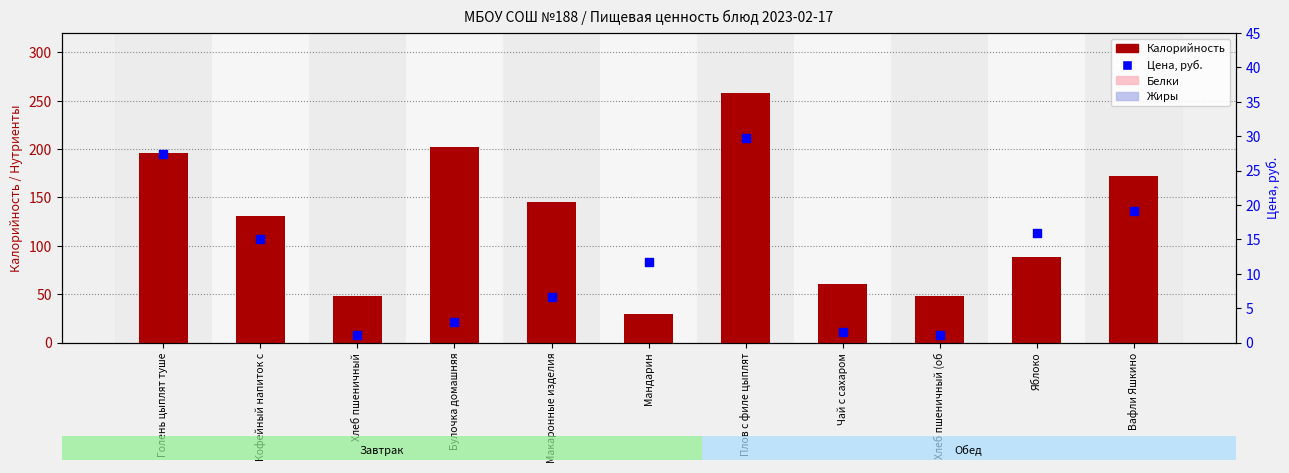

Which series has the largest Y range (max minus min)?

Калорийность